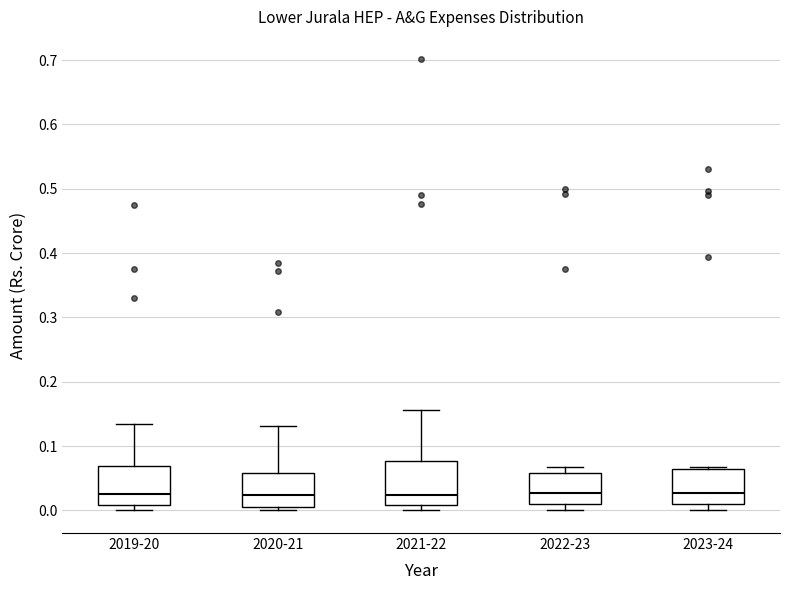

Where is the lower edge of the box for 2021-22 on the y-axis? The values are not printed on the chart, so give them approximately, as read against the axis.

0.01